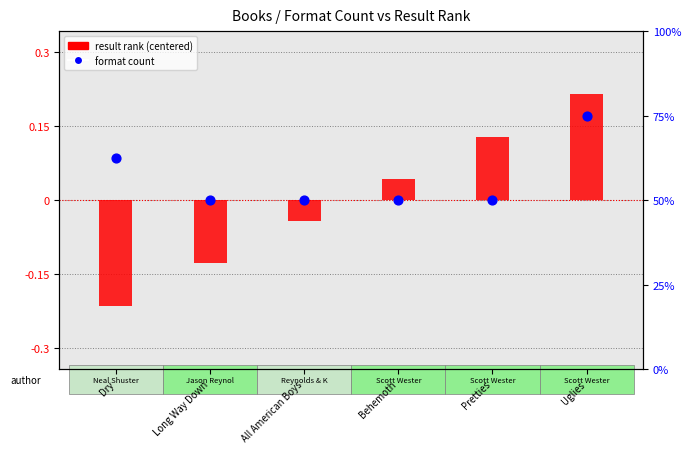

What are all the series names shown in the legend?

result rank (centered), format count